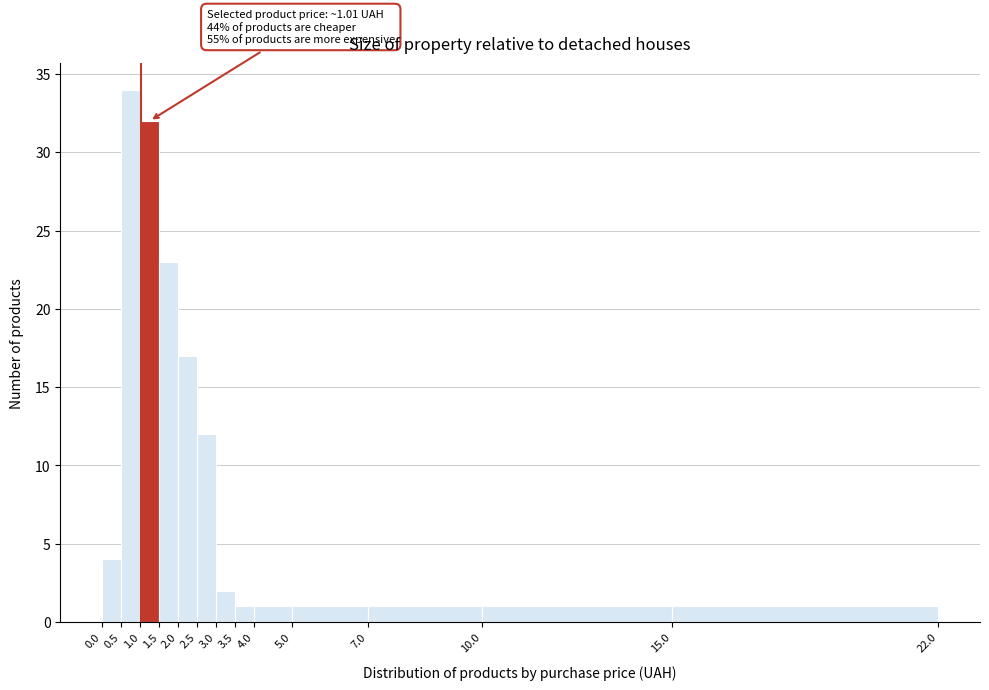

Over which range of the x-axis is the bar tallest?

0.5 to 1.0